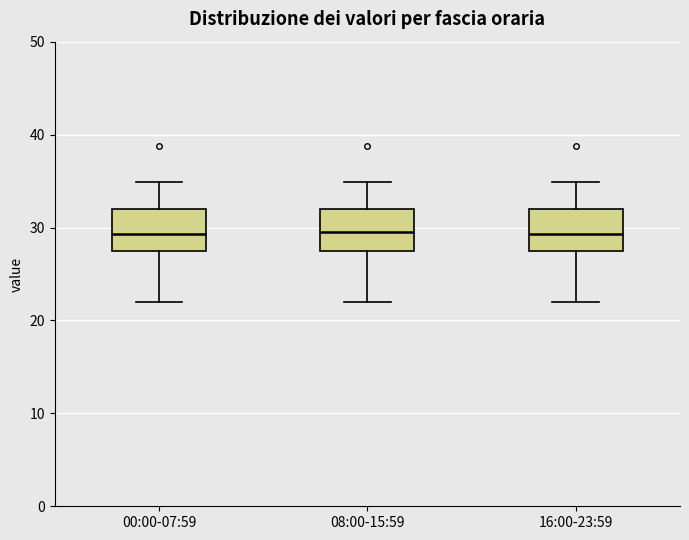

Reading left to right, transcribe this box plot: for each box, give where its median line is, the range the box spans, and where its two whiskers end, as read against the y-axis. The values are not printed on the chart, so give them approximately, as read against the axis.

00:00-07:59: median 29, box 27 to 32, whiskers 22 to 35
08:00-15:59: median 30, box 27 to 32, whiskers 22 to 35
16:00-23:59: median 29, box 27 to 32, whiskers 22 to 35